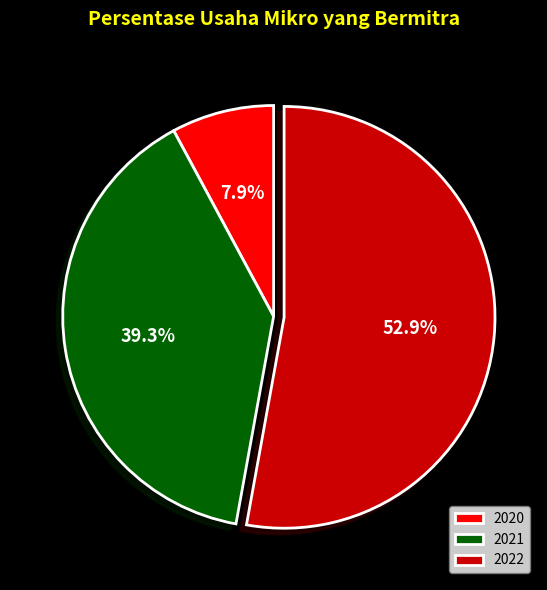

What percentage is NOT represented by 2021?

60.7%